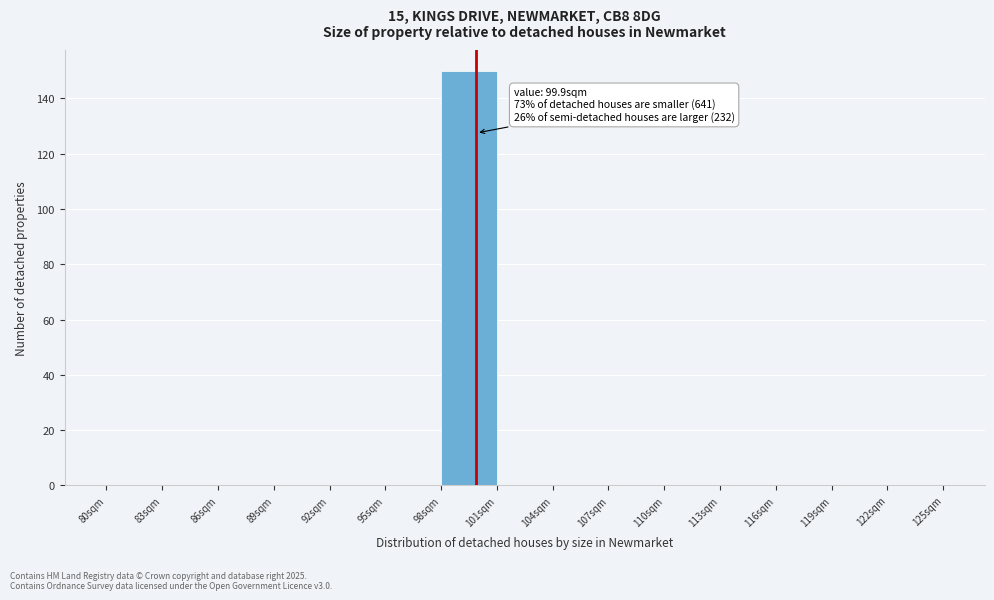

Which range on the x-axis has the tallest bar?

98 to 101